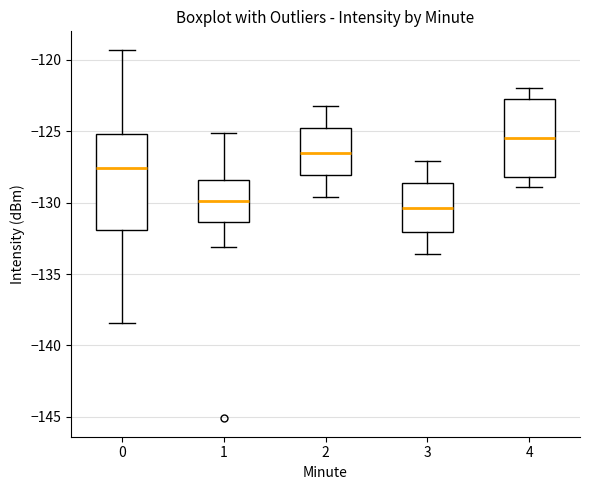

Reading left to right, transcribe this box plot: for each box, give where its median line is, the range the box spans, and where its two whiskers end, as read against the y-axis. The values are not printed on the chart, so give them approximately, as read against the axis.

0: median -127.5, box -132.0 to -125.0, whiskers -138.5 to -119.5
1: median -130.0, box -131.5 to -128.5, whiskers -133.0 to -125.0
2: median -126.5, box -128.0 to -124.5, whiskers -129.5 to -123.0
3: median -130.5, box -132.0 to -128.5, whiskers -133.5 to -127.0
4: median -125.5, box -128.0 to -122.5, whiskers -129.0 to -122.0